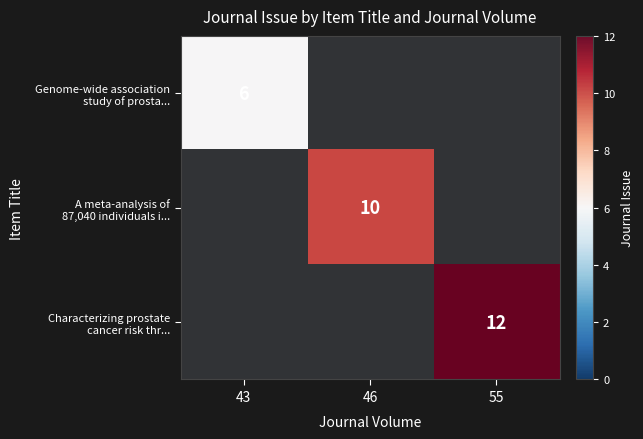

What is the maximum value for Genome-wide association study of prosta...?

6.0